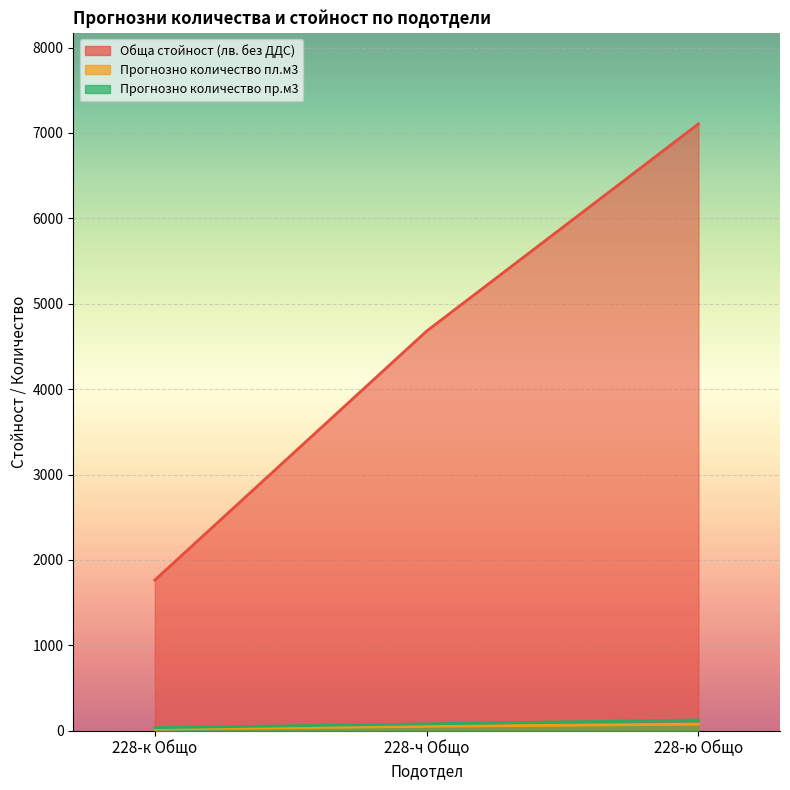

How many values in the Прогнозно количество пл.м3 series exceed 51?

1